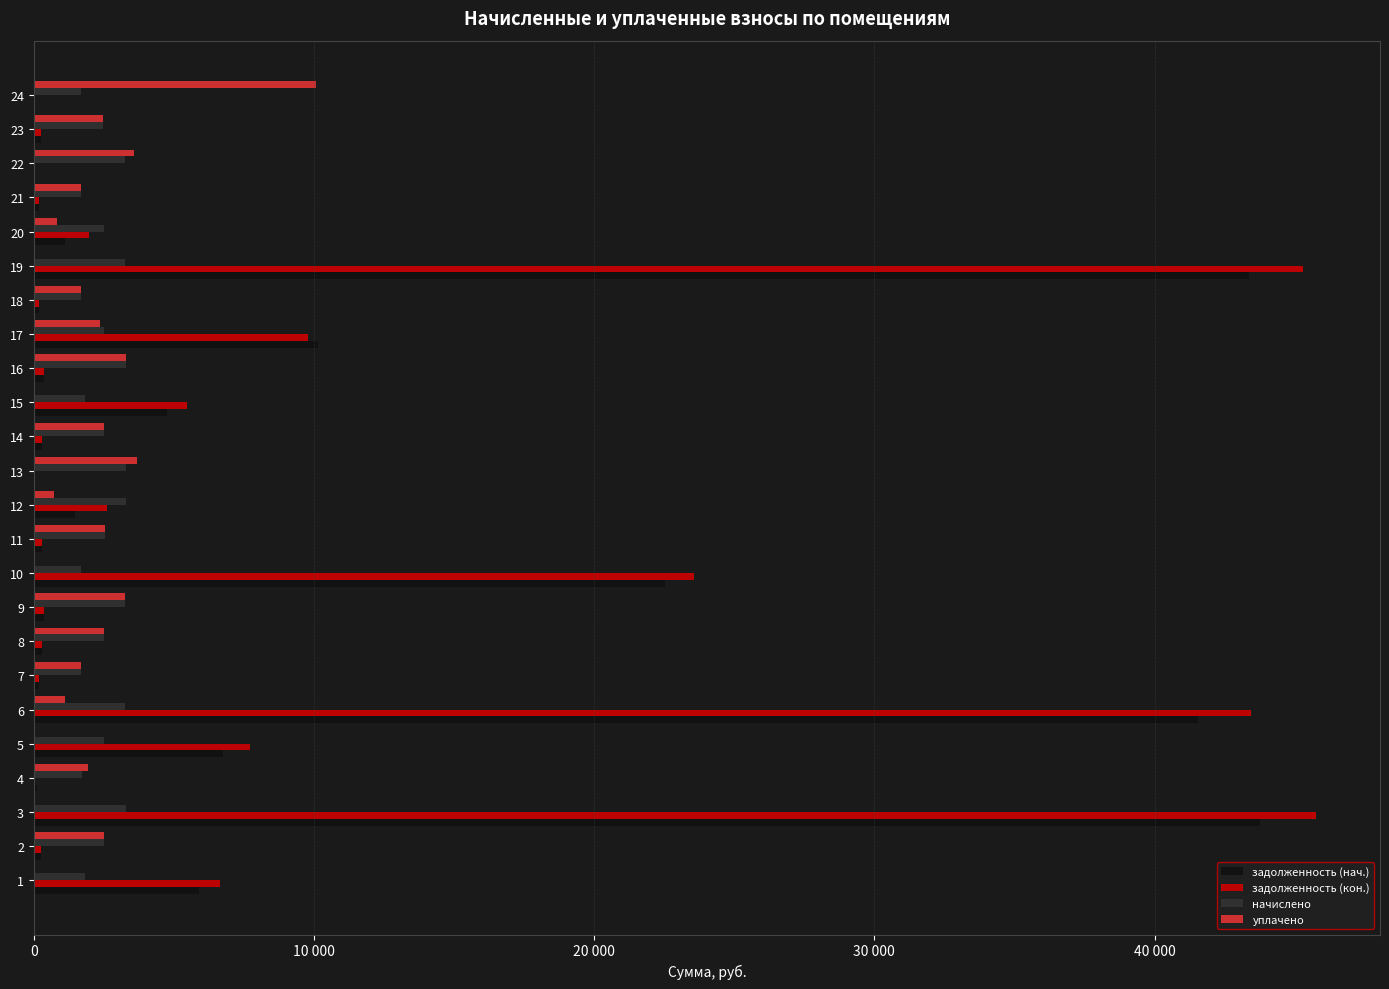

What are all the series names shown in the legend?

задолженность (нач.), задолженность (кон.), начислено, уплачено